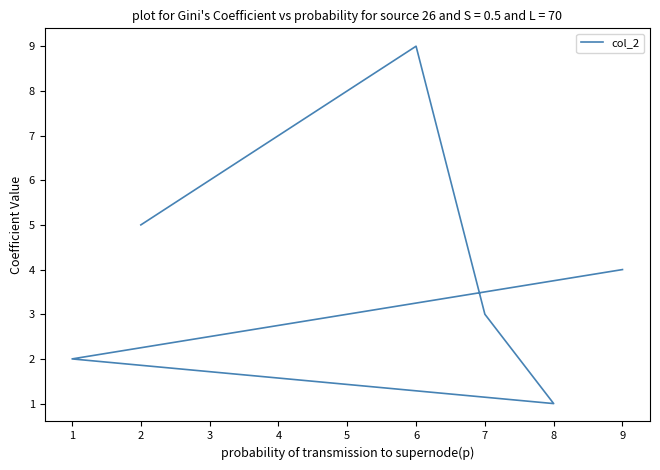

How many lines are shown in the chart?

1